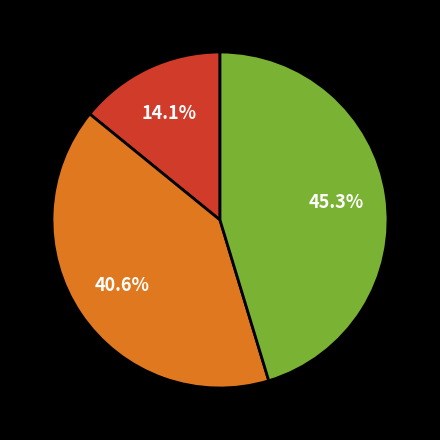

Does any single category account for the majority?

No